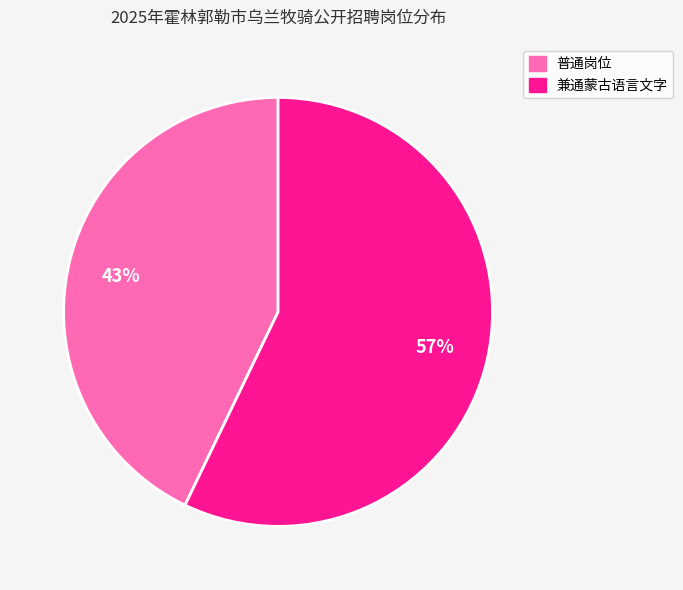

To the nearest percent, what is the difference between the largest and smallest slice percentages?

14%